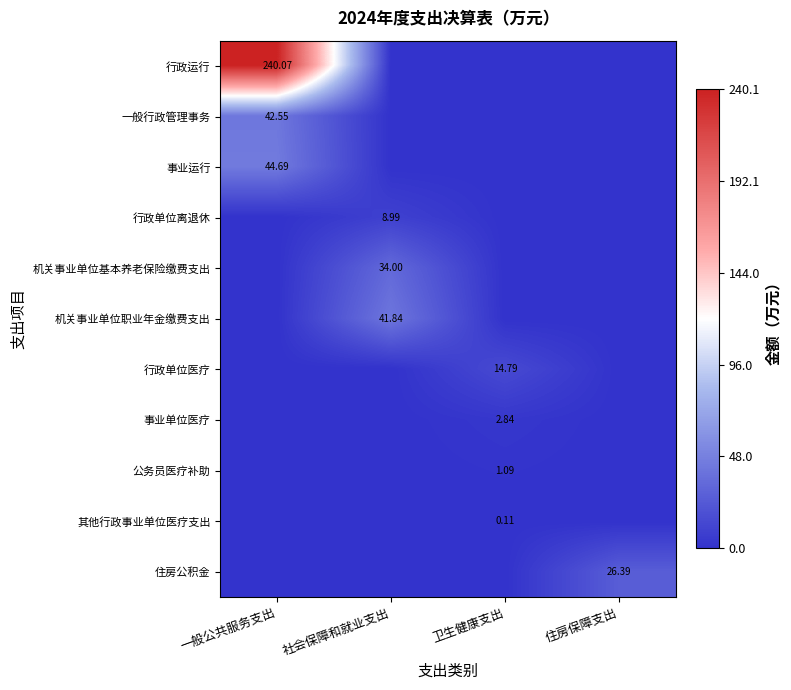

Rank the series by their maximum value, from lowest to highest.

其他行政事业单位医疗支出, 公务员医疗补助, 事业单位医疗, 行政单位离退休, 行政单位医疗, 住房公积金, 机关事业单位基本养老保险缴费支出, 机关事业单位职业年金缴费支出, 一般行政管理事务, 事业运行, 行政运行